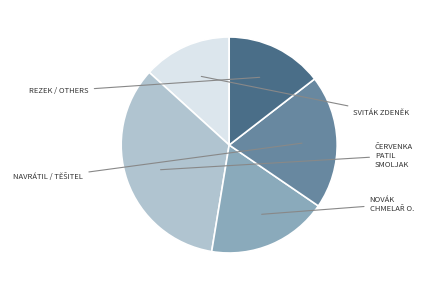

Is there any slice that represents more than half of the pie?

No